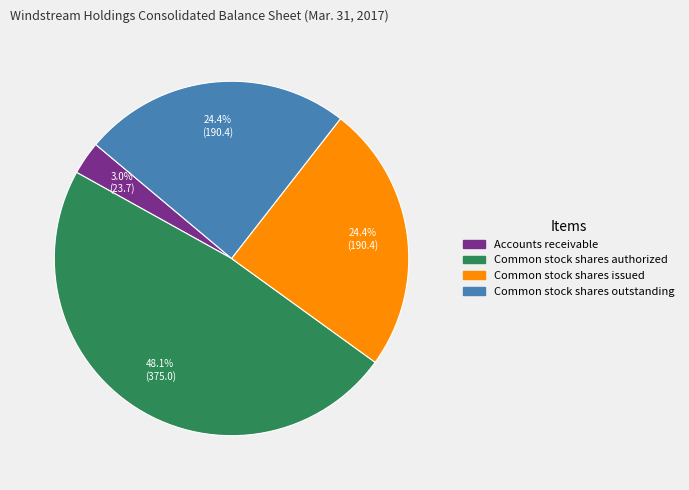

What percentage is the Accounts receivable slice, to the nearest percent?

3%